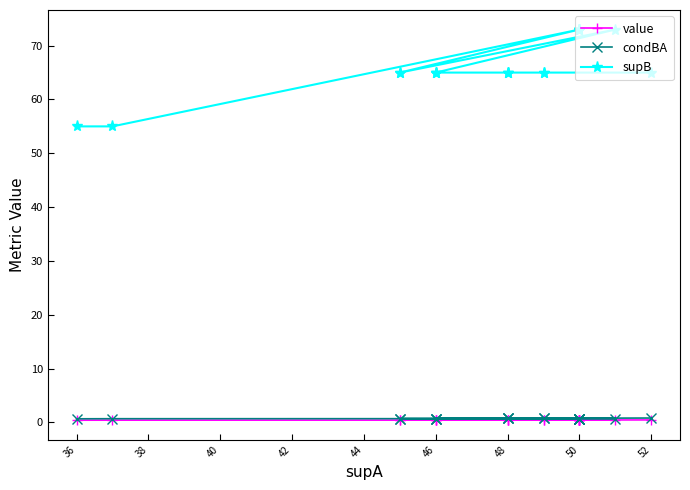

What is the difference between the second highest and minimum values in the condBA series?

0.1